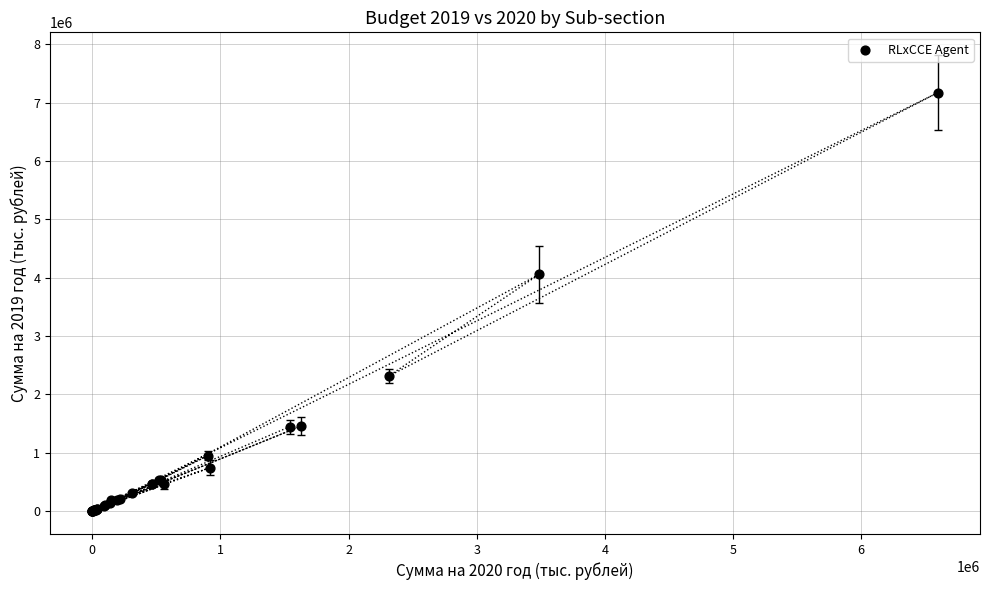

What Y value in the scatter plot is closest to 3584263?

4058694.7